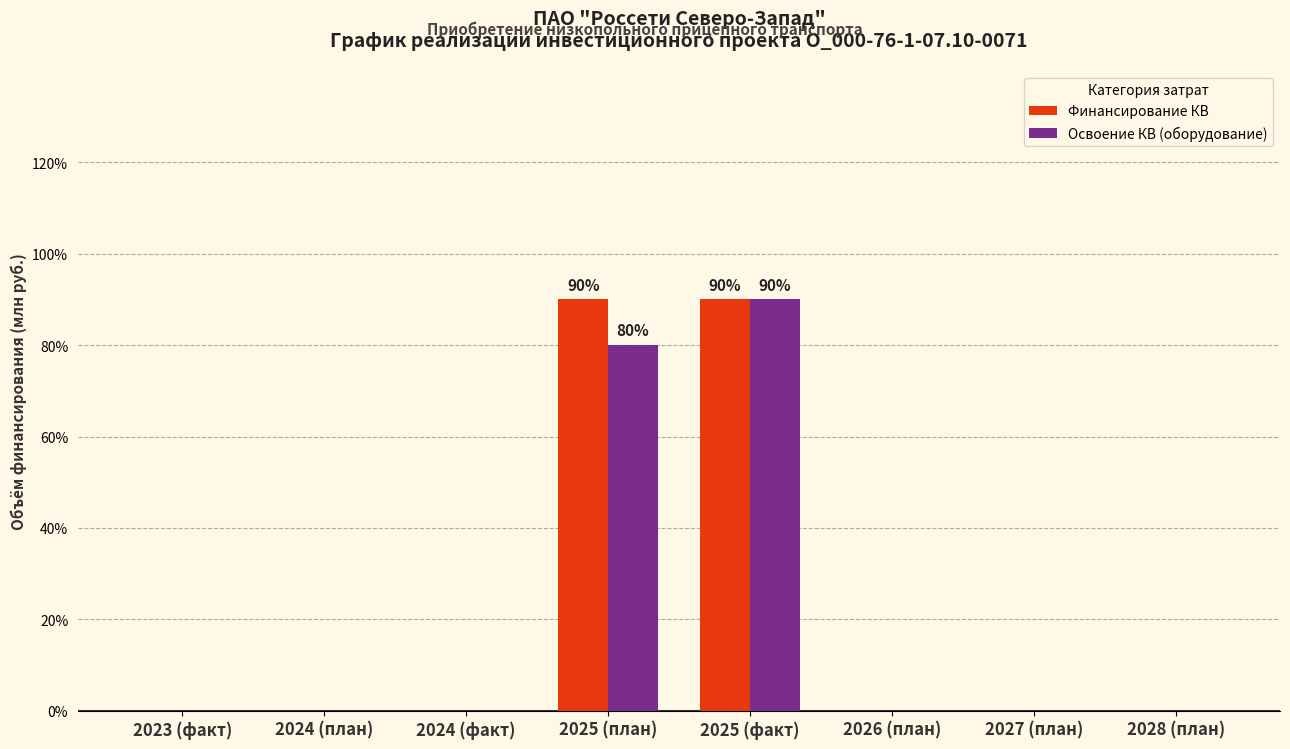

Which series has the largest total across all categories?

Финансирование КВ